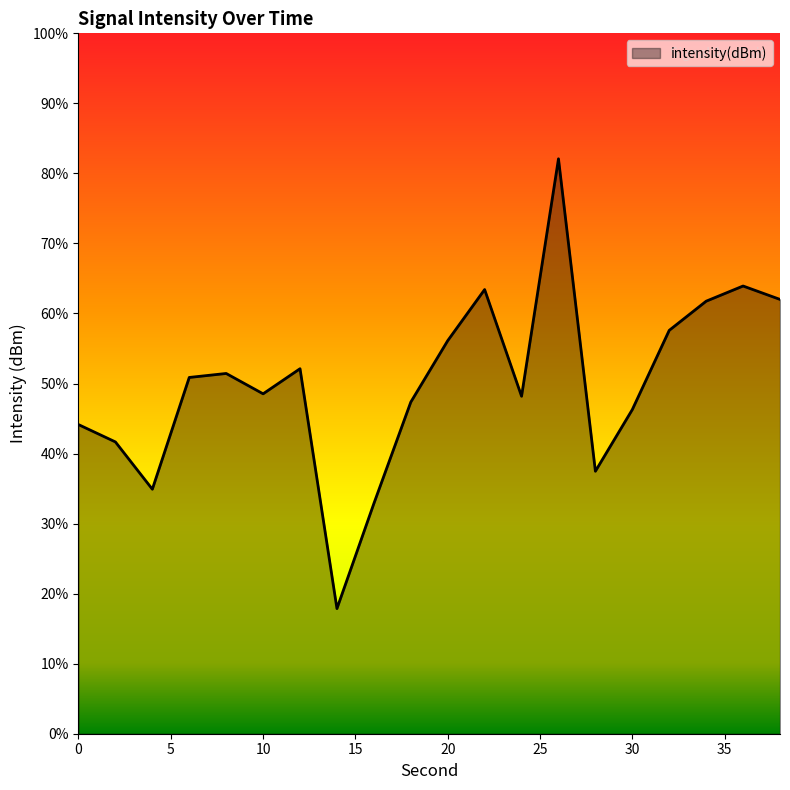

List the labels in order of value, largest first.

26, 36, 22, 38, 34, 32, 20, 12, 8, 6, 10, 24, 18, 30, 0, 2, 28, 4, 16, 14